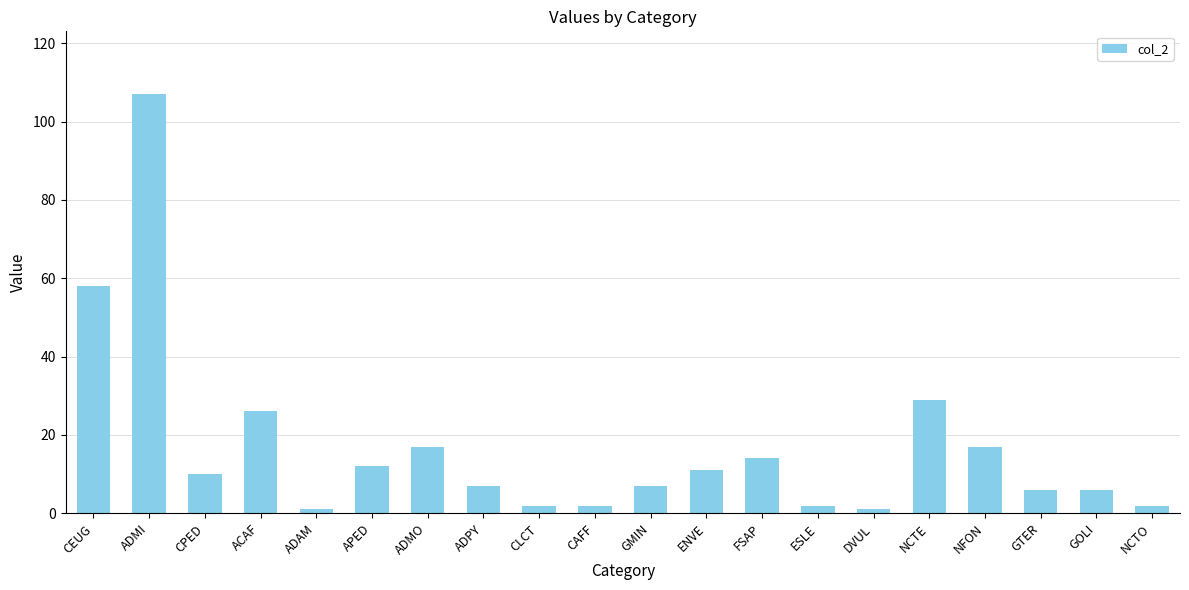

At which label is the value closest to 54?

CEUG